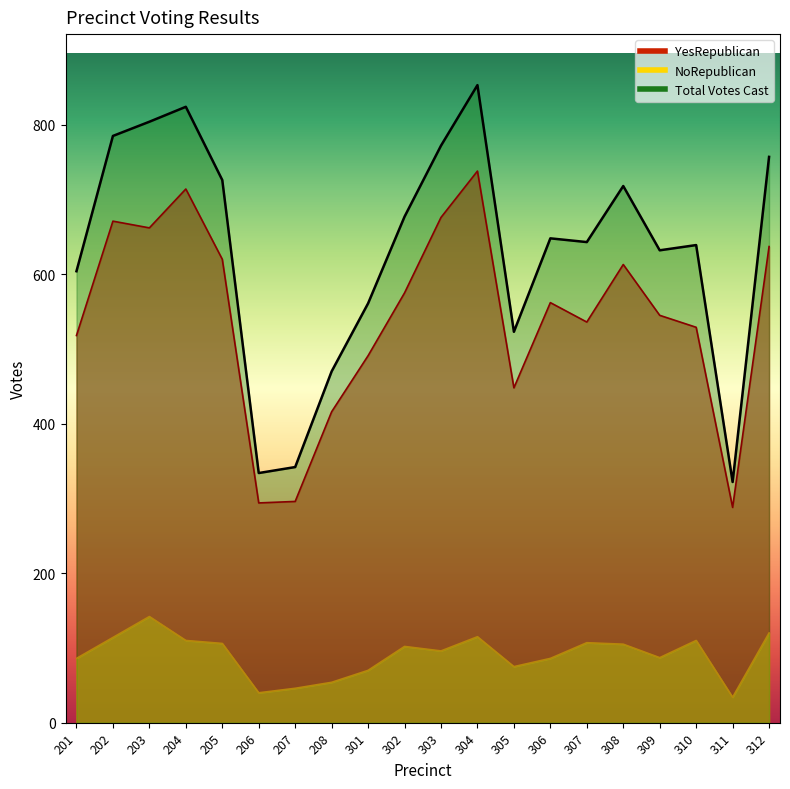

What is the total value across all series at 302?

1354